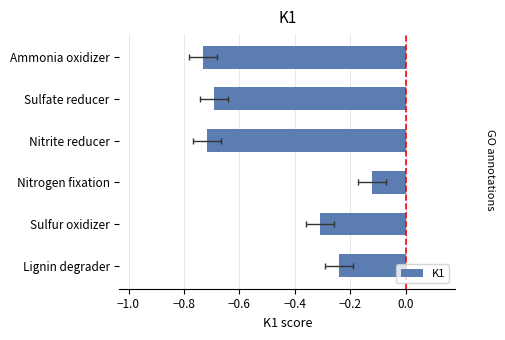

True or false: the data shows -0.2 at Lignin degrader.

True